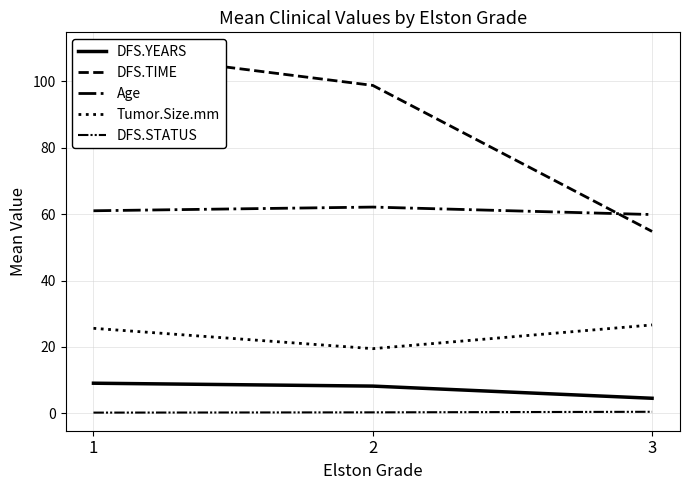

Is it true that DFS.TIME equals 54.8 at 3?

True